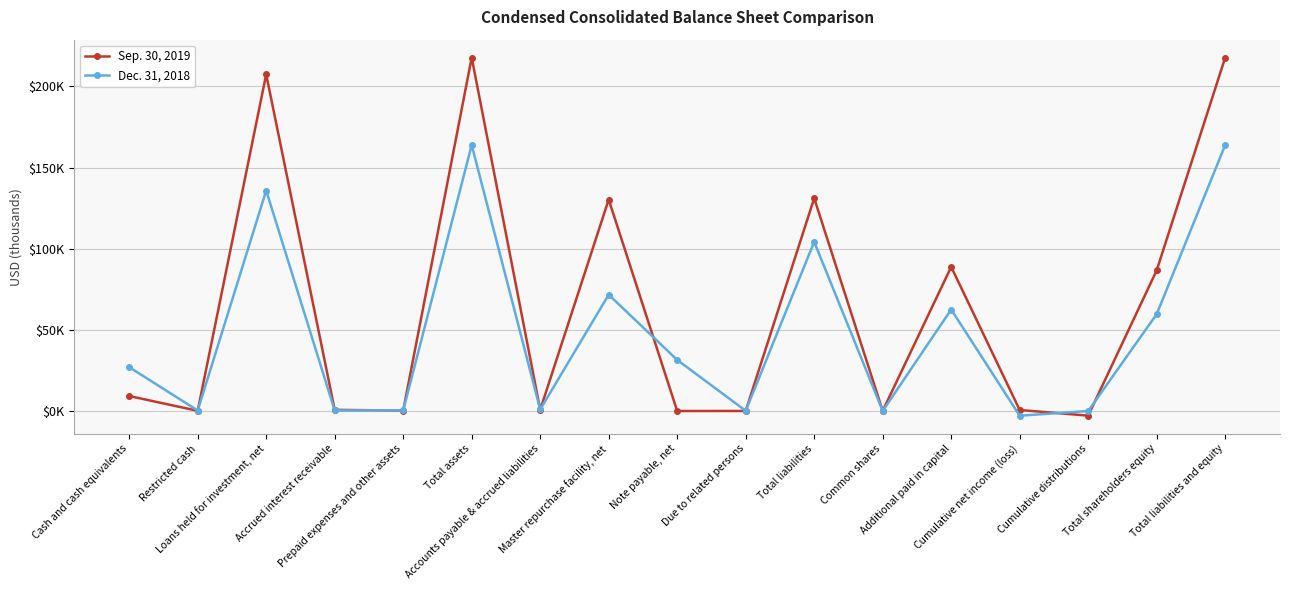

What is the label of the 10th point from the right?

Master repurchase facility, net